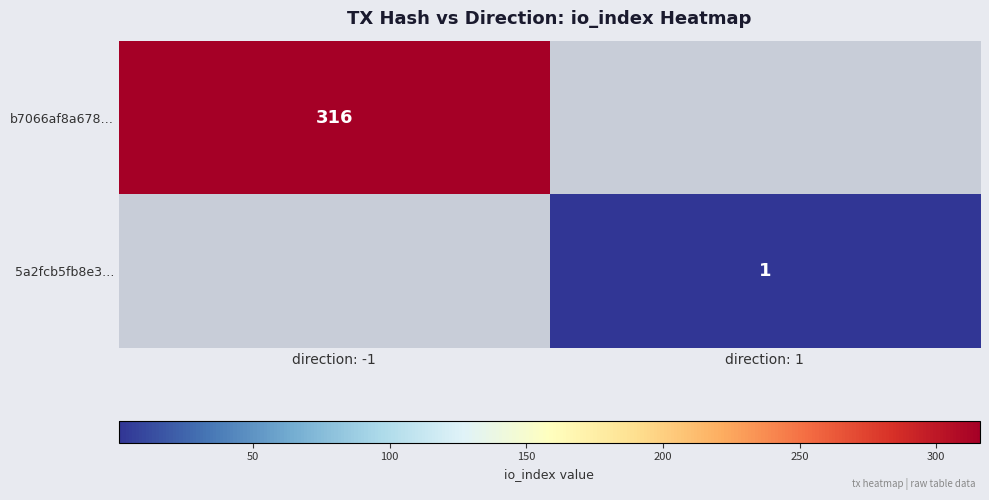

True or false: 5a2fcb5fb8e3… has a value of 1 at direction: 1.

True